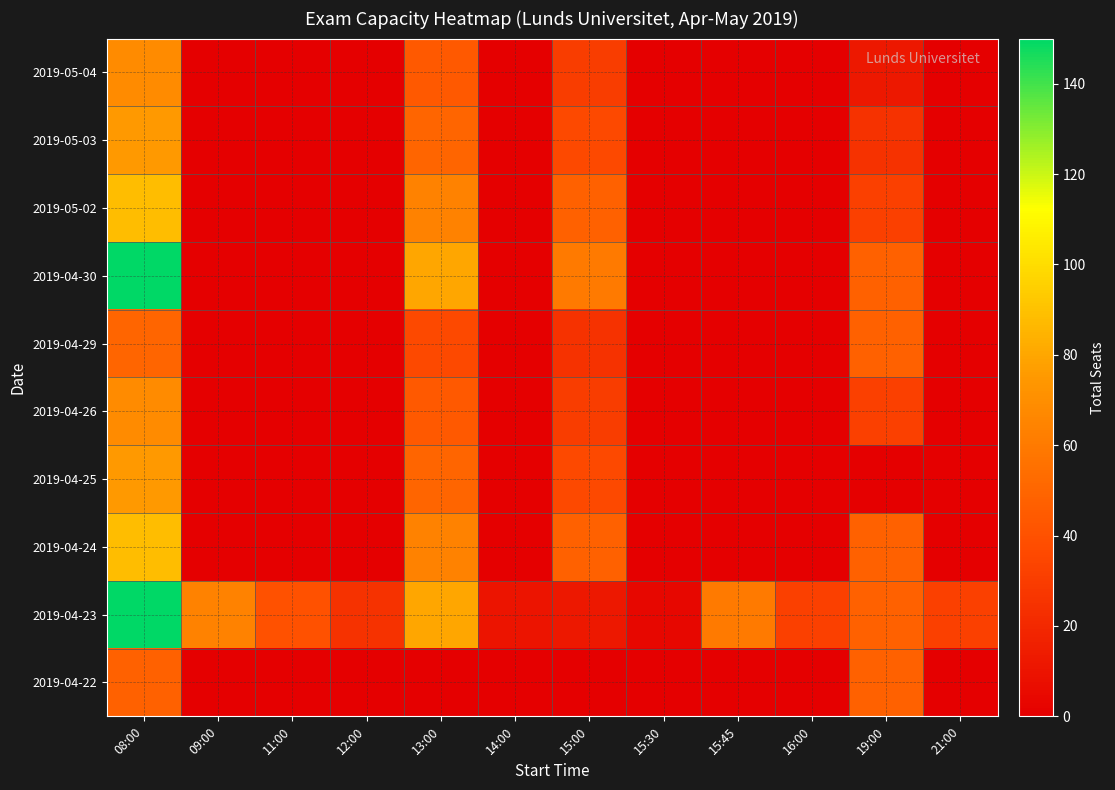

Between 21:00 and 12:00, which is larger?

21:00